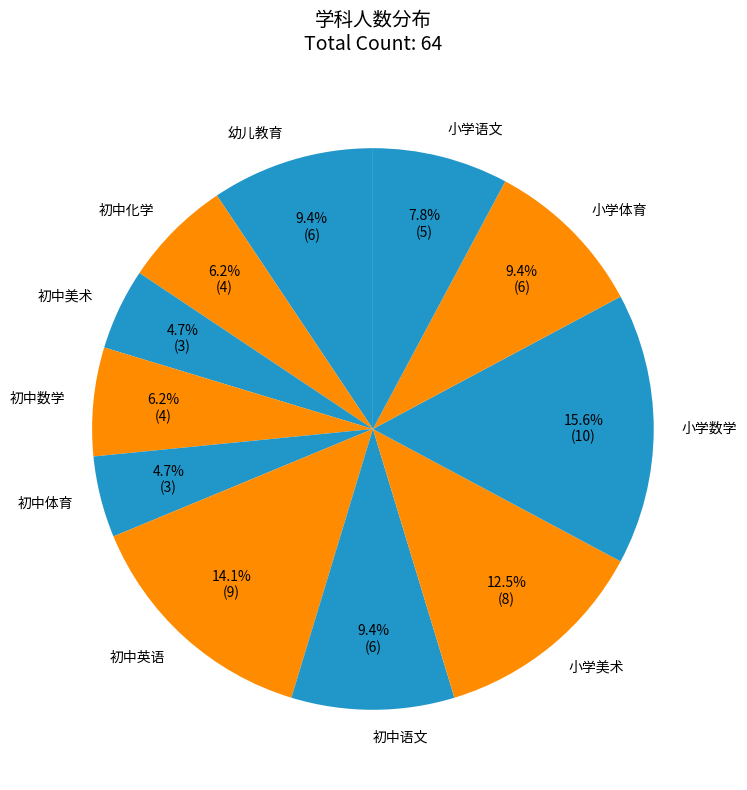

What is the ratio of the value at 初中化学 to the value at 初中美术?

1.3